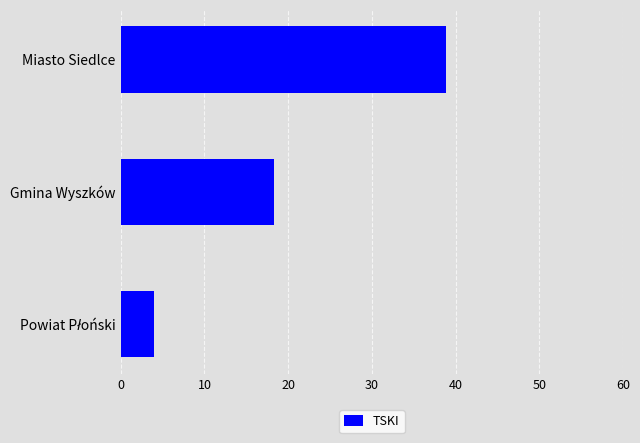

Which label corresponds to the largest value in the chart?

Miasto Siedlce